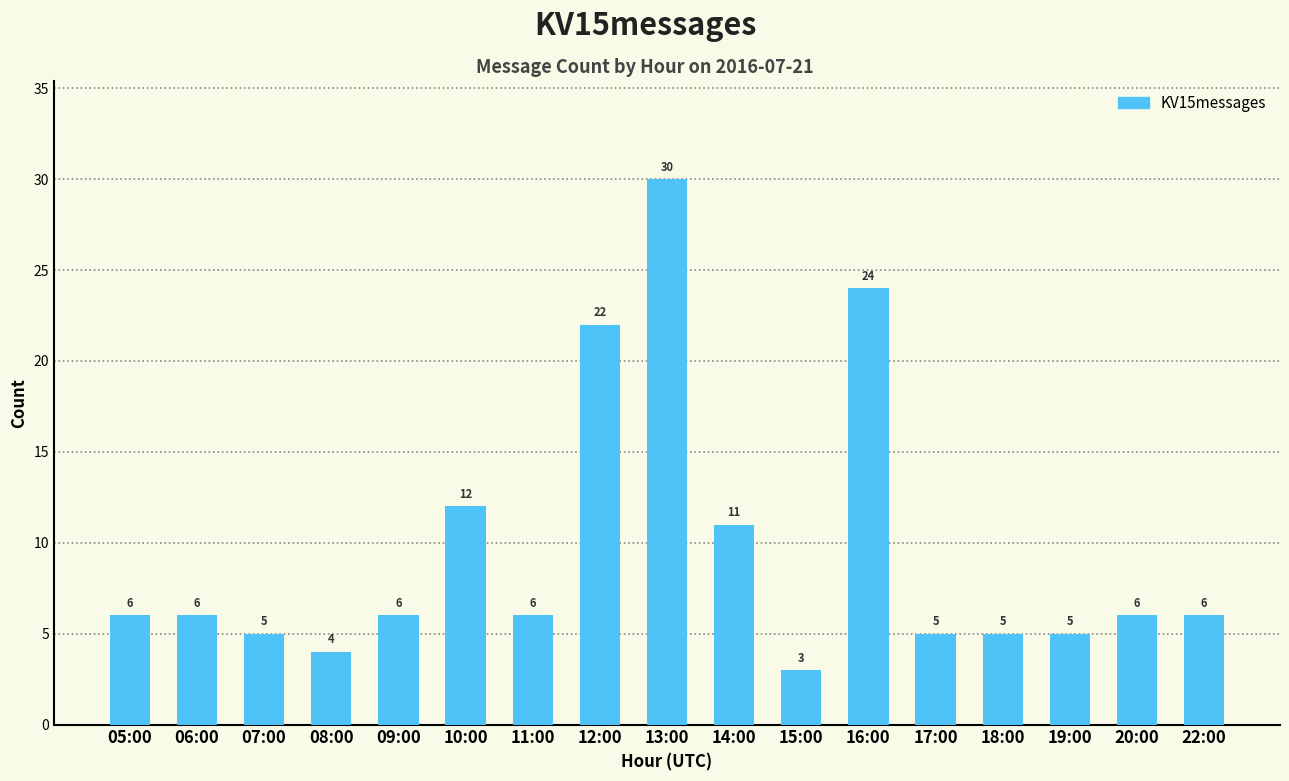

How many categories are shown in the chart?

17